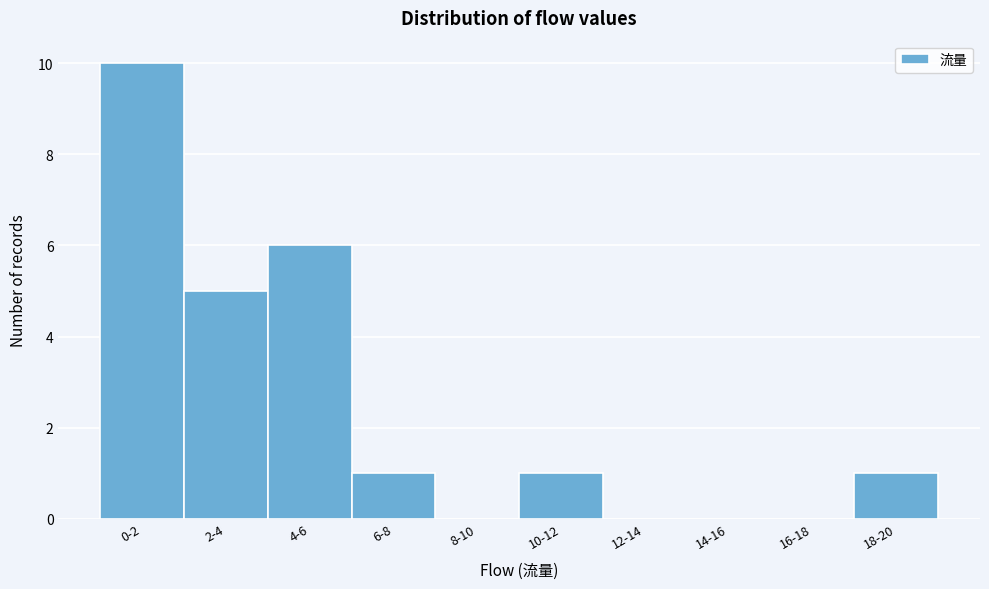

Reading left to right, extract all data points from this chart.

0-2=10	2-4=5	4-6=6	6-8=1	8-10=0	10-12=1	12-14=0	14-16=0	16-18=0	18-20=1